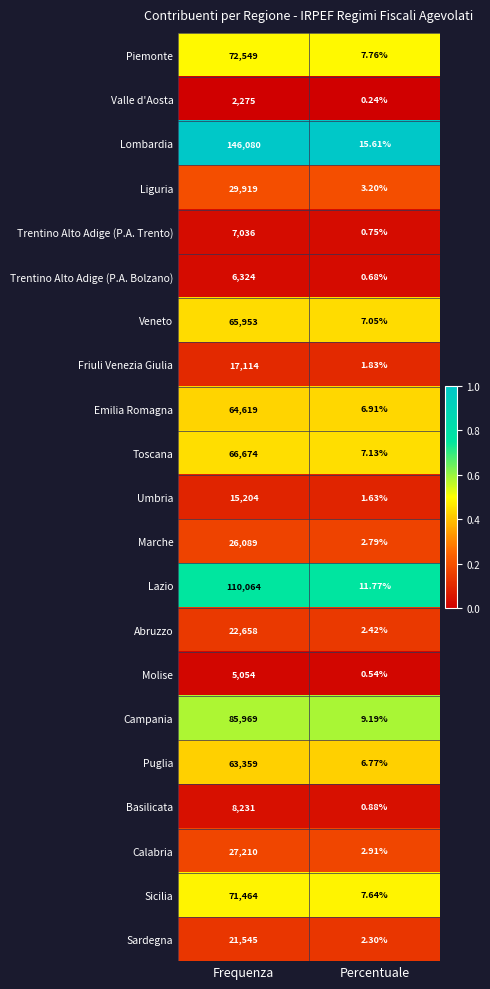

Which category has the lowest value across all series?

Percentuale